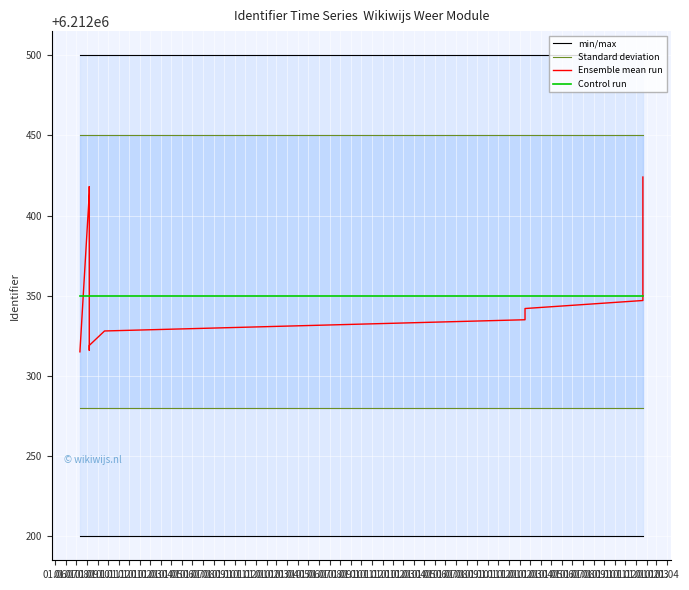

True or false: Ensemble mean run has a value of 6212328 at 01.12.

True